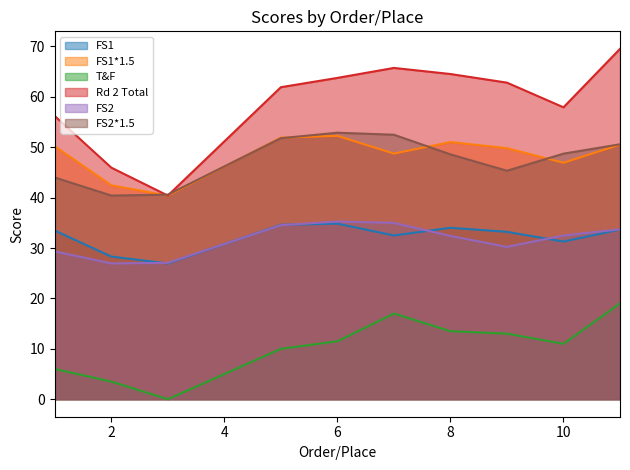

Rank the categories by FS1 value from highest to lowest.

6, 5, 8, 11, 1, 9, 7, 10, 2, 3